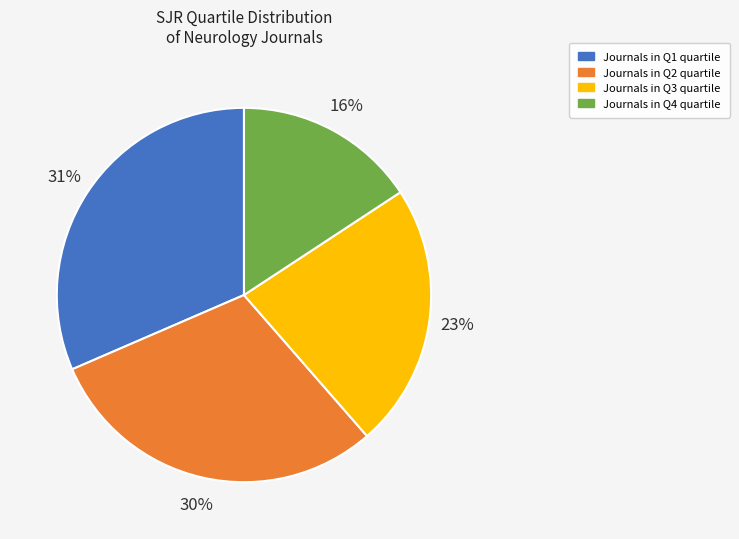

How many slices are in this pie chart?

4